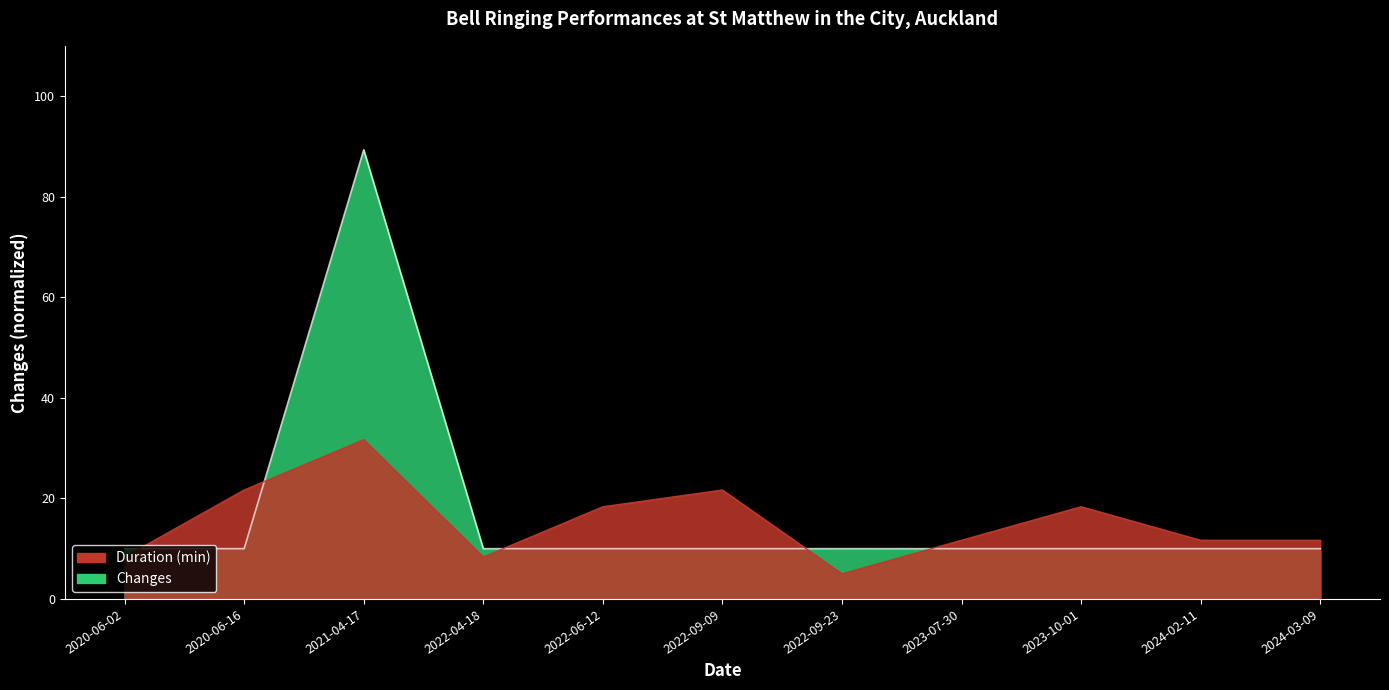

Does the chart have visible grid lines?

No